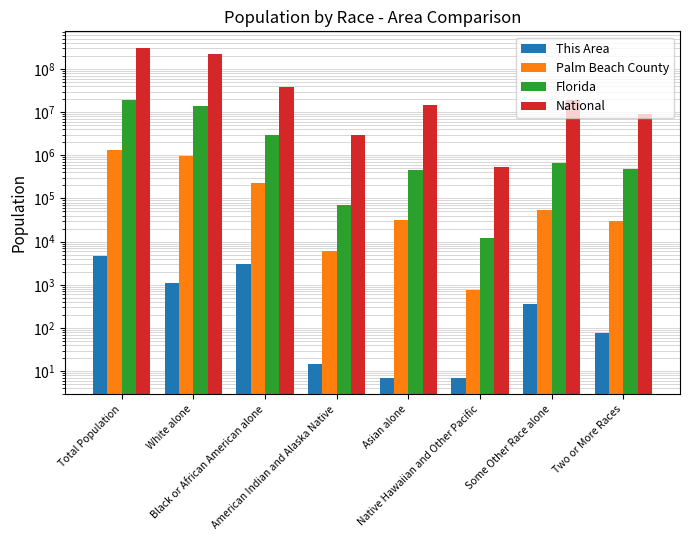

How many values in the Palm Beach County series exceed 53138?

3